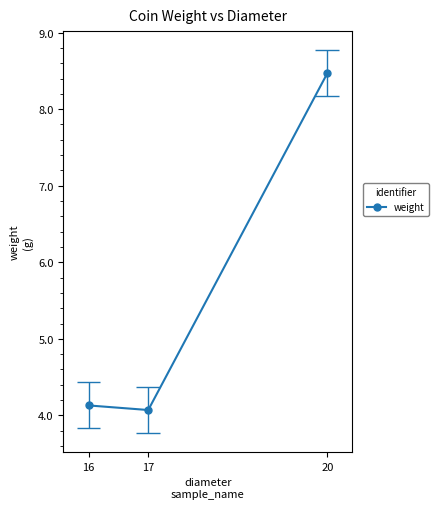

Rank the categories by value from lowest to highest.

17, 16, 20